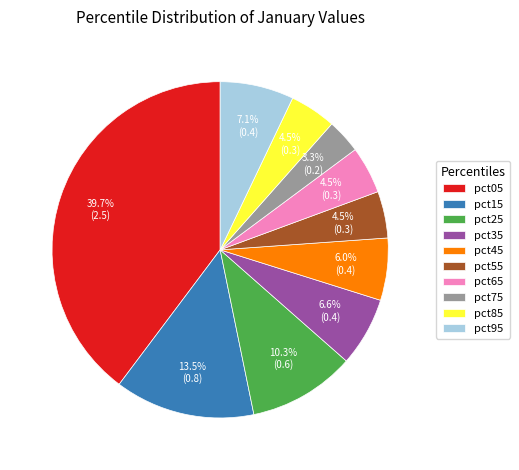

Count the number of slices in the pie.

10